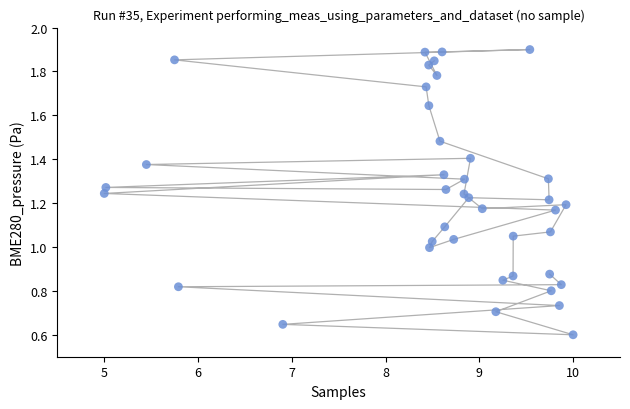

What is the range of X values (max minus min)?

5.0